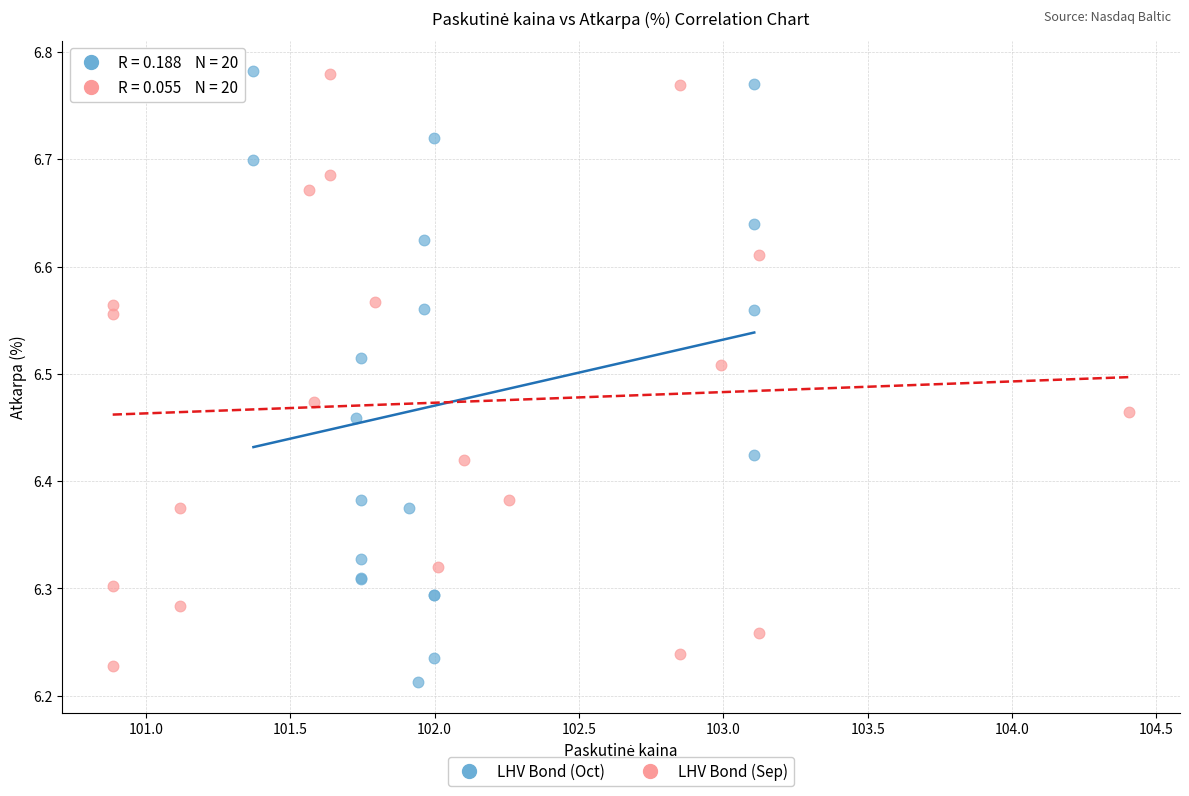

What are all the series names shown in the legend?

LHV Bond (Oct), LHV Bond (Sep)